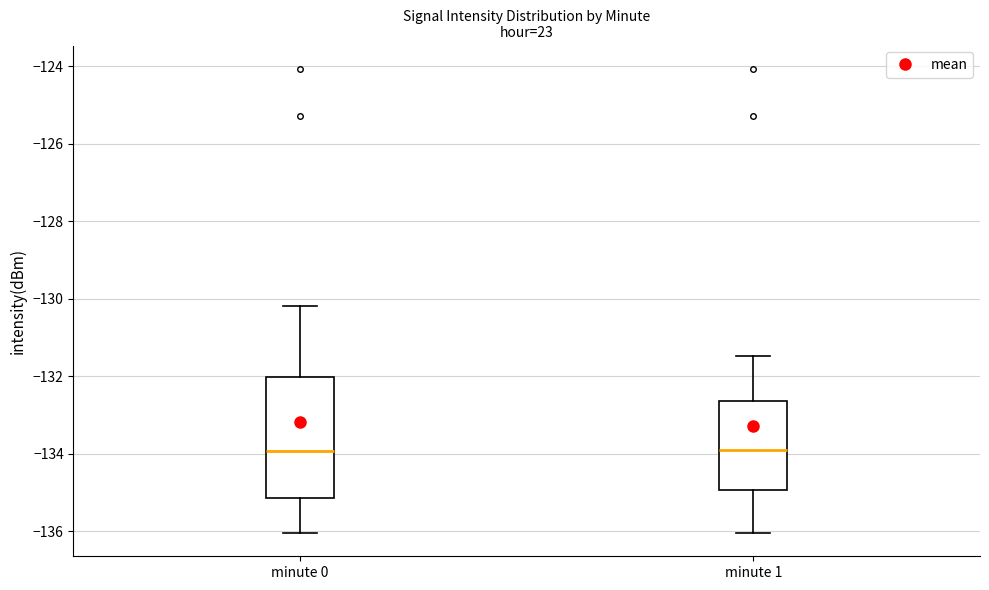

Reading left to right, read every box against the y-axis: the position of its median line, the range the box covers, and the ends of its whiskers. The values are not printed on the chart, so give them approximately, as read against the axis.

minute 0: median -134.0, box -135.2 to -132.0, whiskers -136.0 to -130.2
minute 1: median -134.0, box -135.0 to -132.6, whiskers -136.0 to -131.4